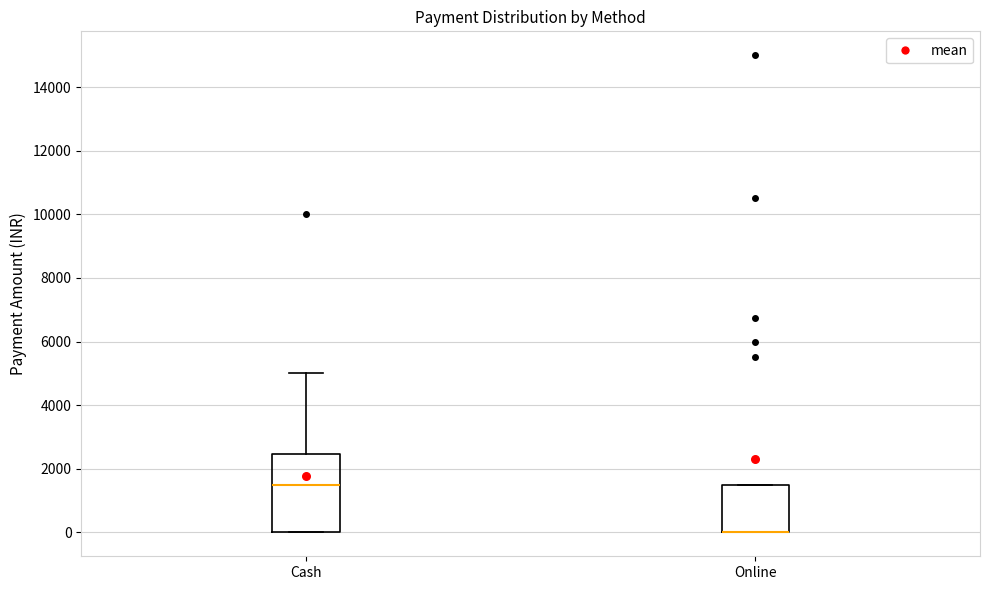

Where does the upper whisker of the box for Cash end on the y-axis? The values are not printed on the chart, so give them approximately, as read against the axis.

5000